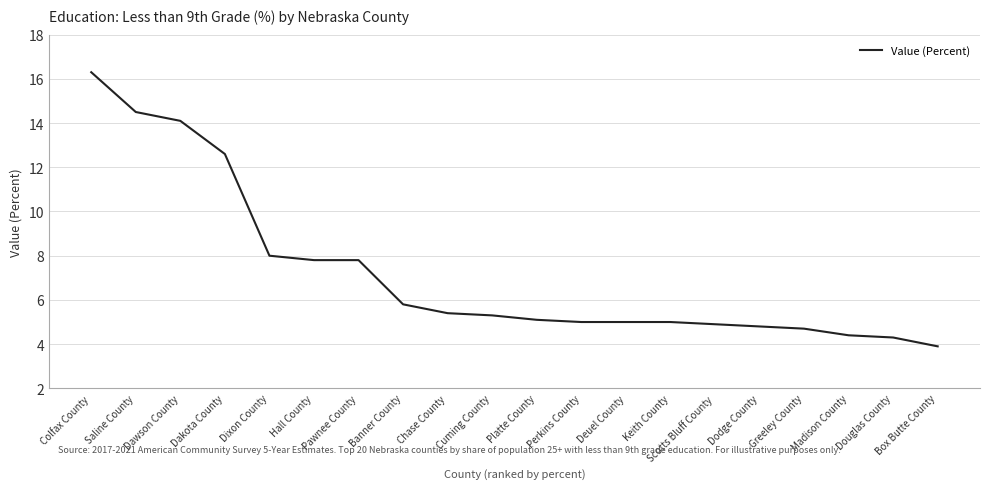

What position from the right is Cuming County?

11